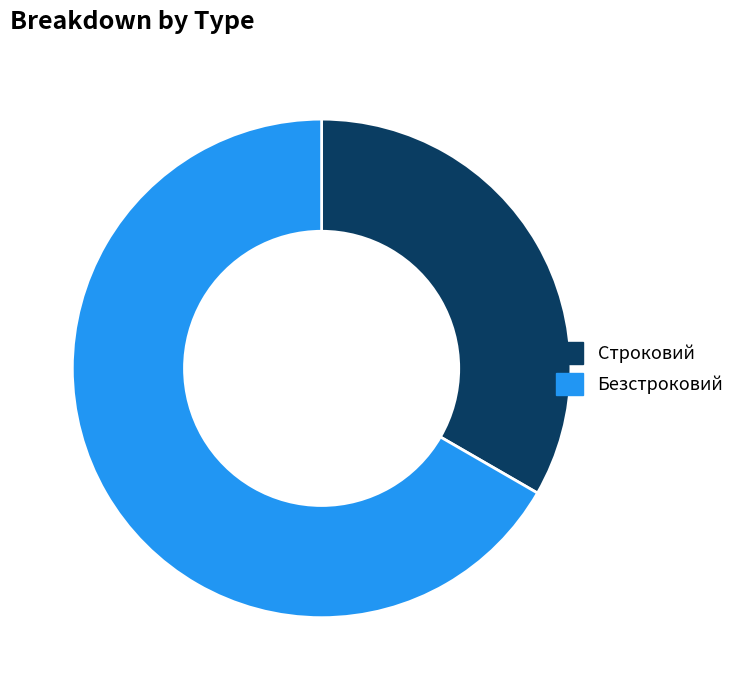

Is it true that Строковий is 20% of the pie?

False